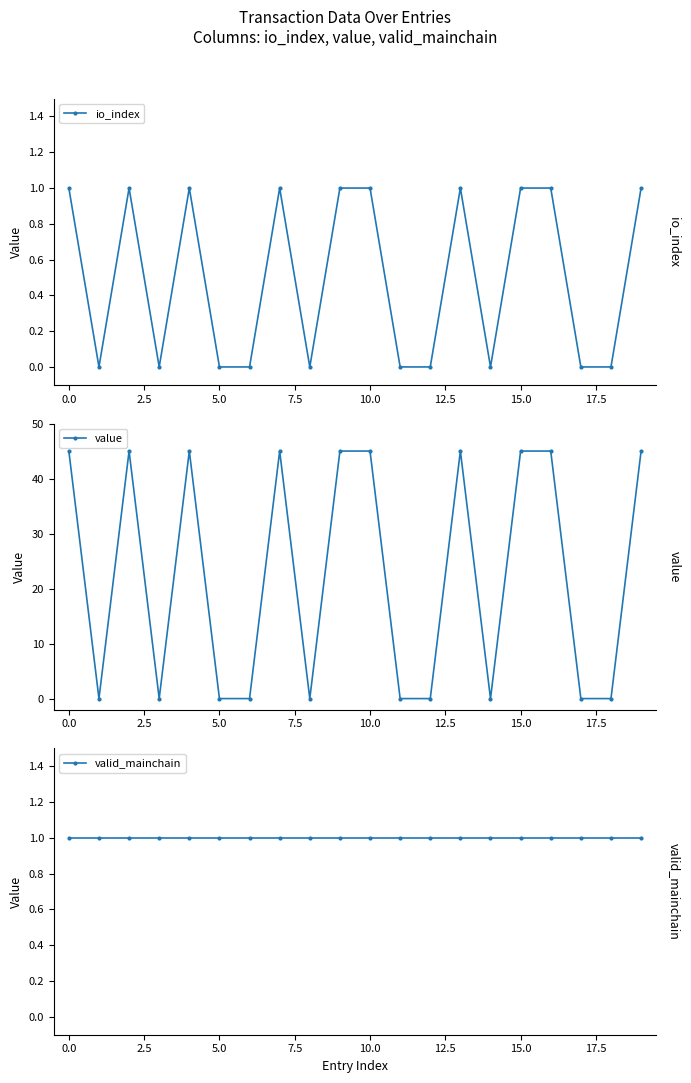

True or false: valid_mainchain has more than 0 interior local peaks.

False